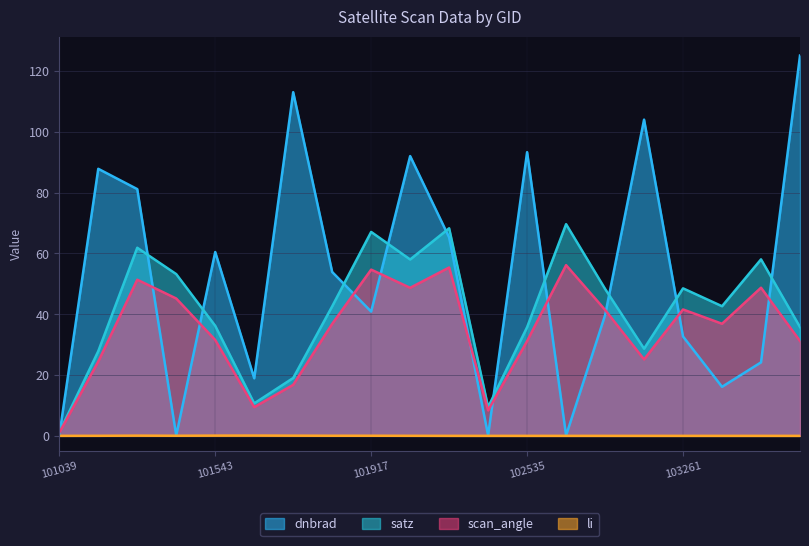

Reading left to right, list all the values displayed in this chart.

dnbrad: 101039=0.1	101163=87.8	101411=81.1	101420=0.1	101543=60.4	101665=18.9	101787=113.0	101908=53.9	101917=40.8	102038=92.0	102161=65.2	102412=0.1	102535=93.3	102542=0.1	102783=39.7	102904=104.0	103261=32.7	103860=16.1	103979=24.2	104455=125.0
satz: 101039=1.2	101163=27.8	101411=61.8	101420=53.2	101543=36.2	101665=10.7	101787=19.0	101908=42.6	101917=67.0	102038=58.0	102161=68.2	102412=9.5	102535=35.7	102542=69.6	102783=48.3	102904=28.7	103261=48.5	103860=42.6	103979=58.0	104455=35.8
scan_angle: 101039=1.0	101163=24.4	101411=51.3	101420=45.2	101543=31.5	101665=9.4	101787=16.8	101908=36.8	101917=54.6	102038=48.7	102161=55.3	102412=8.4	102535=31.1	102542=56.1	102783=41.4	102904=25.1	103261=41.5	103860=36.9	103979=48.7	104455=31.2
li: 101039=0.0	101163=0.0	101411=0.1	101420=0.0	101543=0.1	101665=0.1	101787=0.1	101908=0.0	101917=0.0	102038=0.0	102161=0.0	102412=0.0	102535=0.0	102542=0.0	102783=0.0	102904=0.0	103261=0.0	103860=0.0	103979=0.0	104455=0.0